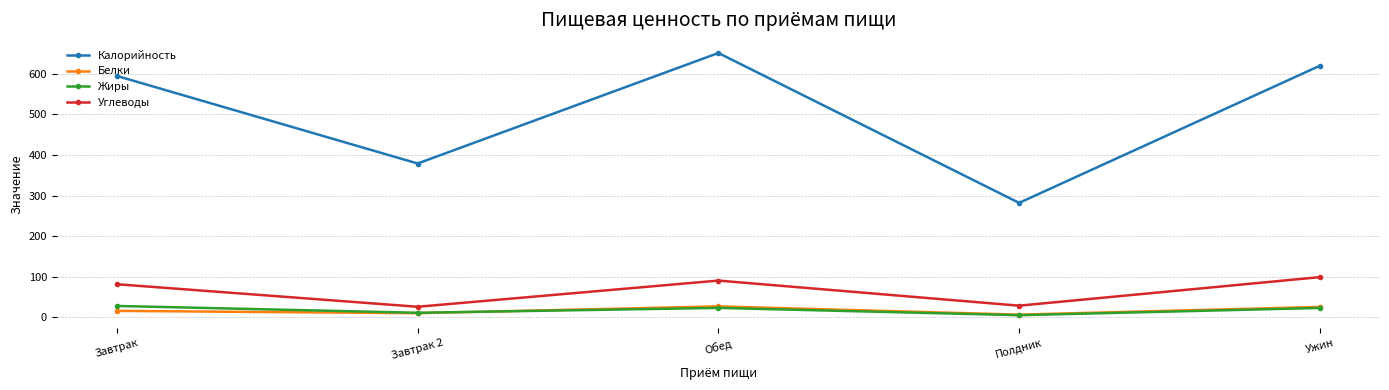

How many distinct data groups are displayed?

4